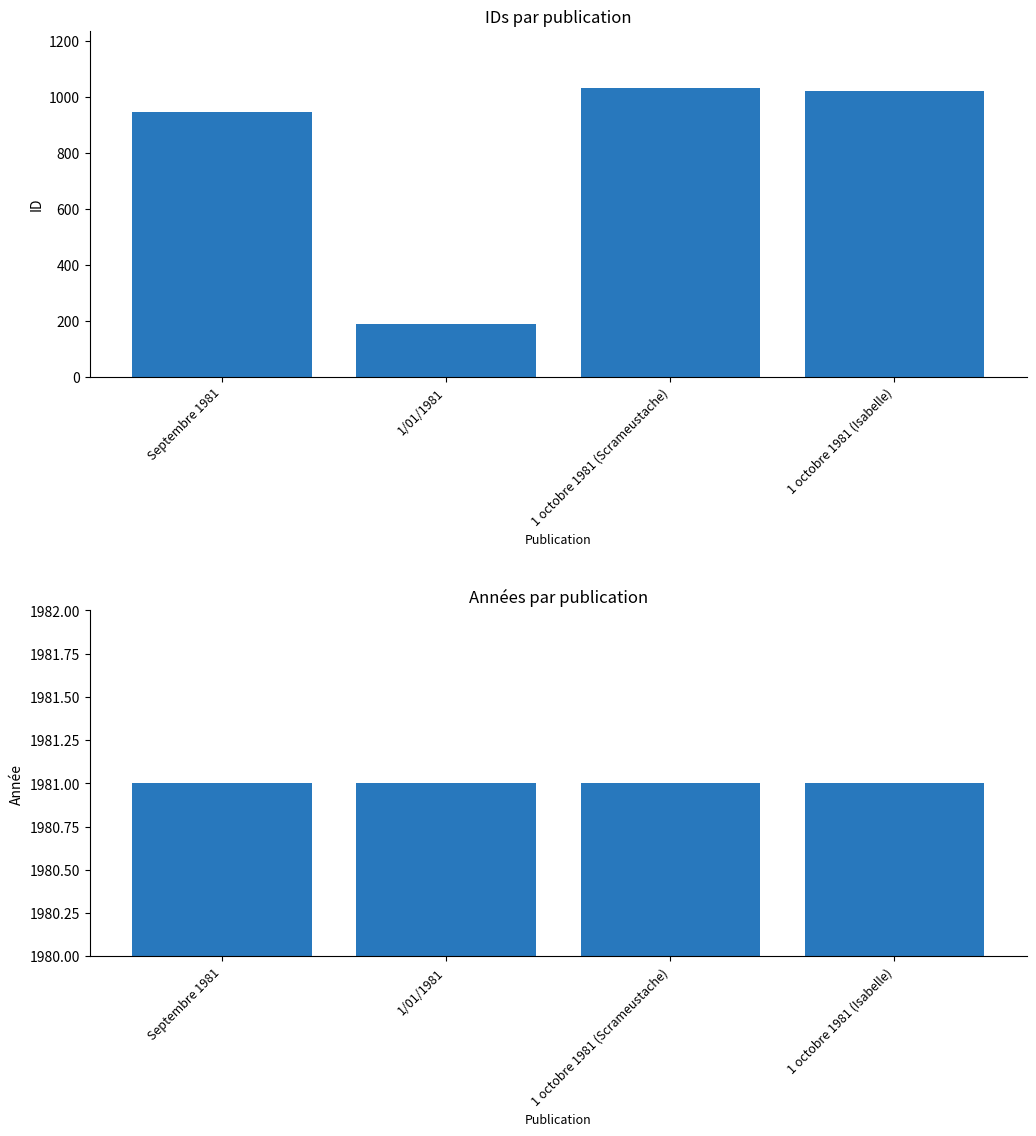

What is the difference between the id values at 1 octobre 1981 (Isabelle) and 1 octobre 1981 (Scrameustache)?

11